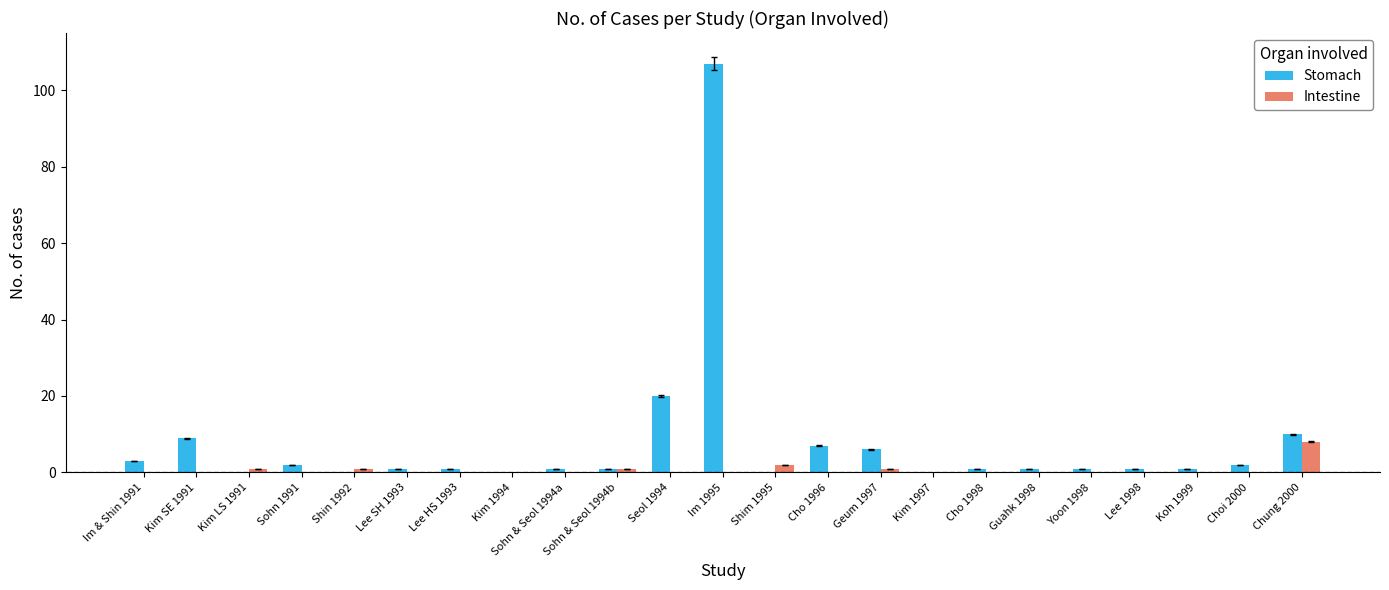

The value of Intestine at Chung 2000 is 8. True or false?

True